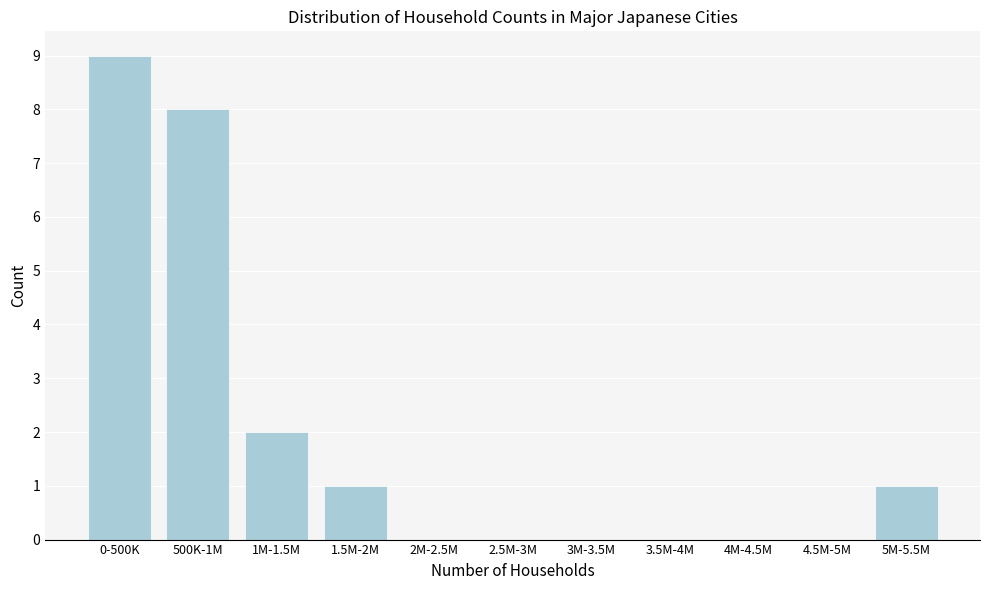

Reading left to right, list all the values displayed in this chart.

0-500K=9	500K-1M=8	1M-1.5M=2	1.5M-2M=1	2M-2.5M=0	2.5M-3M=0	3M-3.5M=0	3.5M-4M=0	4M-4.5M=0	4.5M-5M=0	5M-5.5M=1